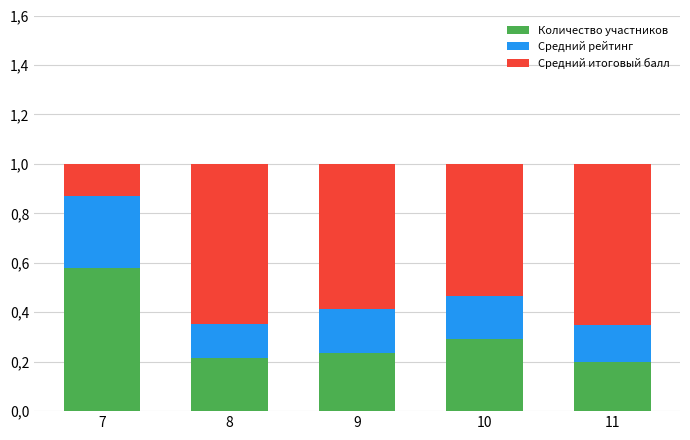

Are the bars horizontal?

No